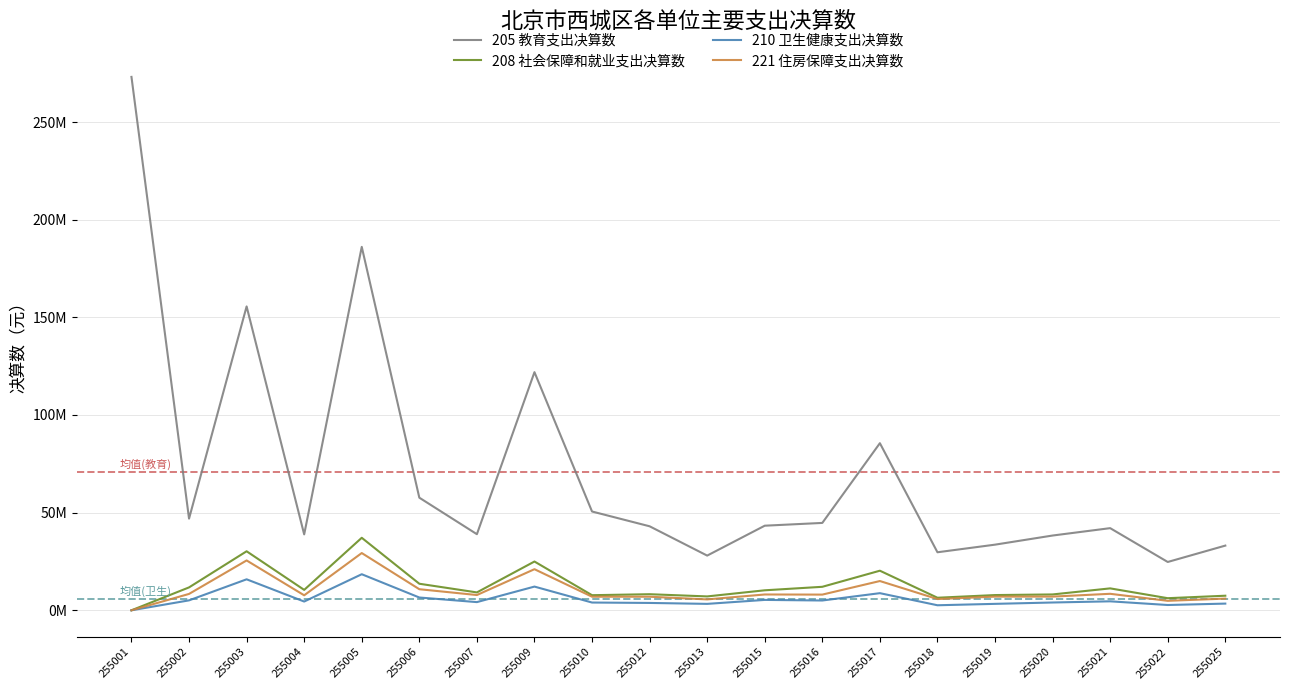

Is it true that 221 住房保障支出决算数 equals 10789848.0 at 255006?

True